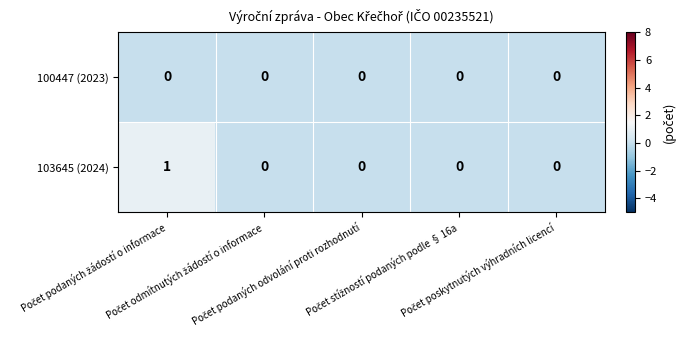

Which series has the largest total across all categories?

103645 (2024)